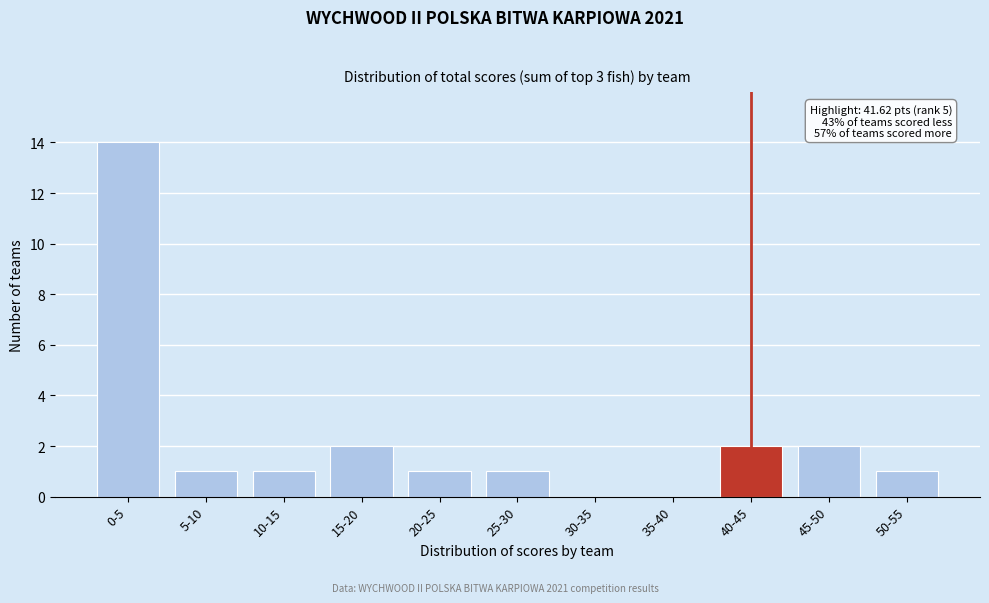

Reading left to right, list all the values displayed in this chart.

0-5=14	5-10=1	10-15=1	15-20=2	20-25=1	25-30=1	30-35=0	35-40=0	40-45=2	45-50=2	50-55=1